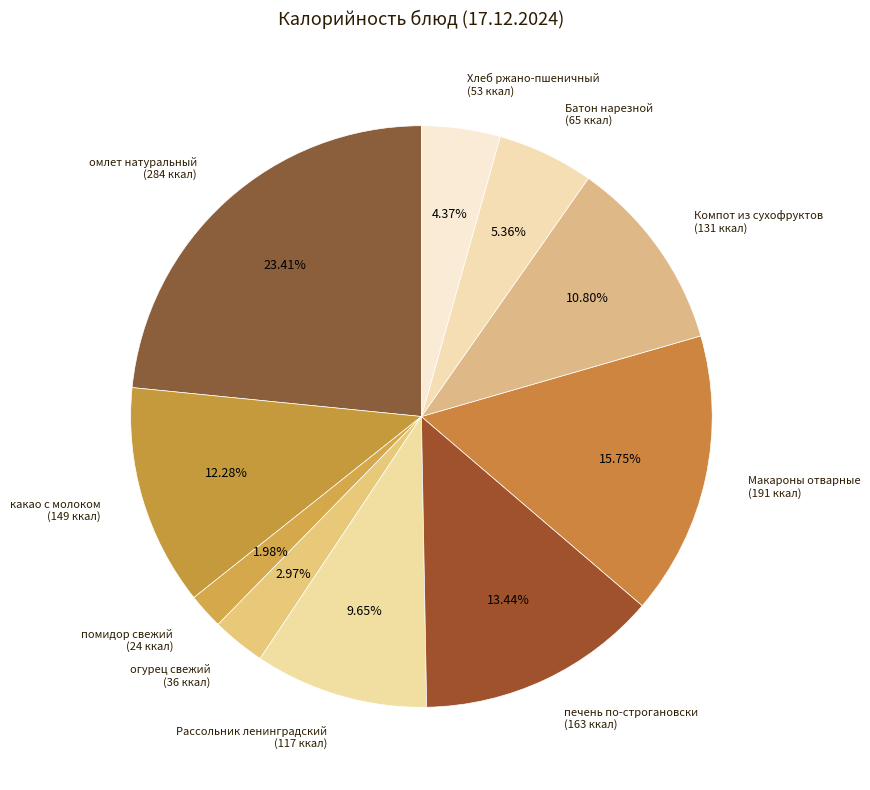

What percentage is the помидор свежий slice, to the nearest percent?

2%